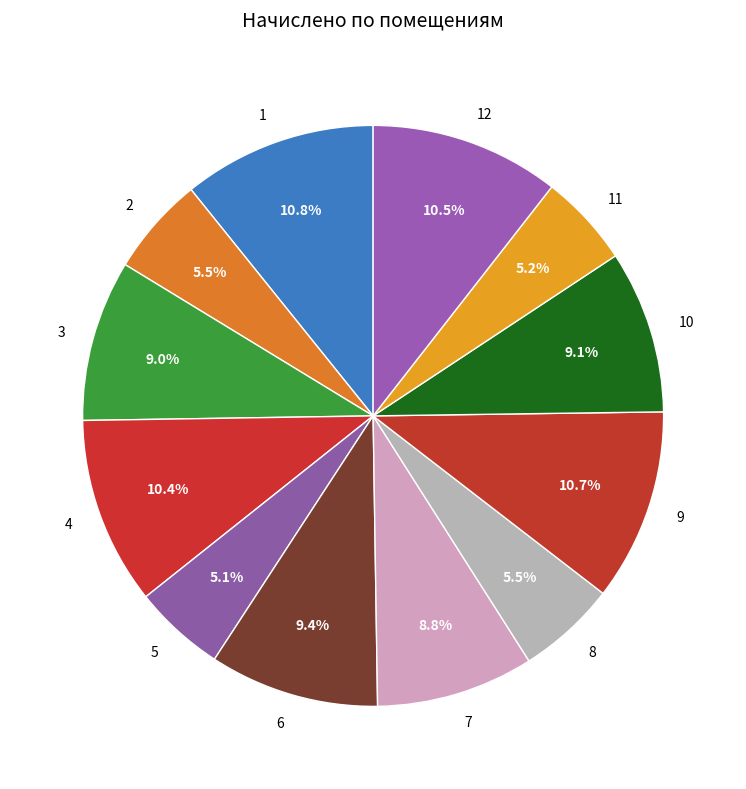

Does any single category account for the majority?

No